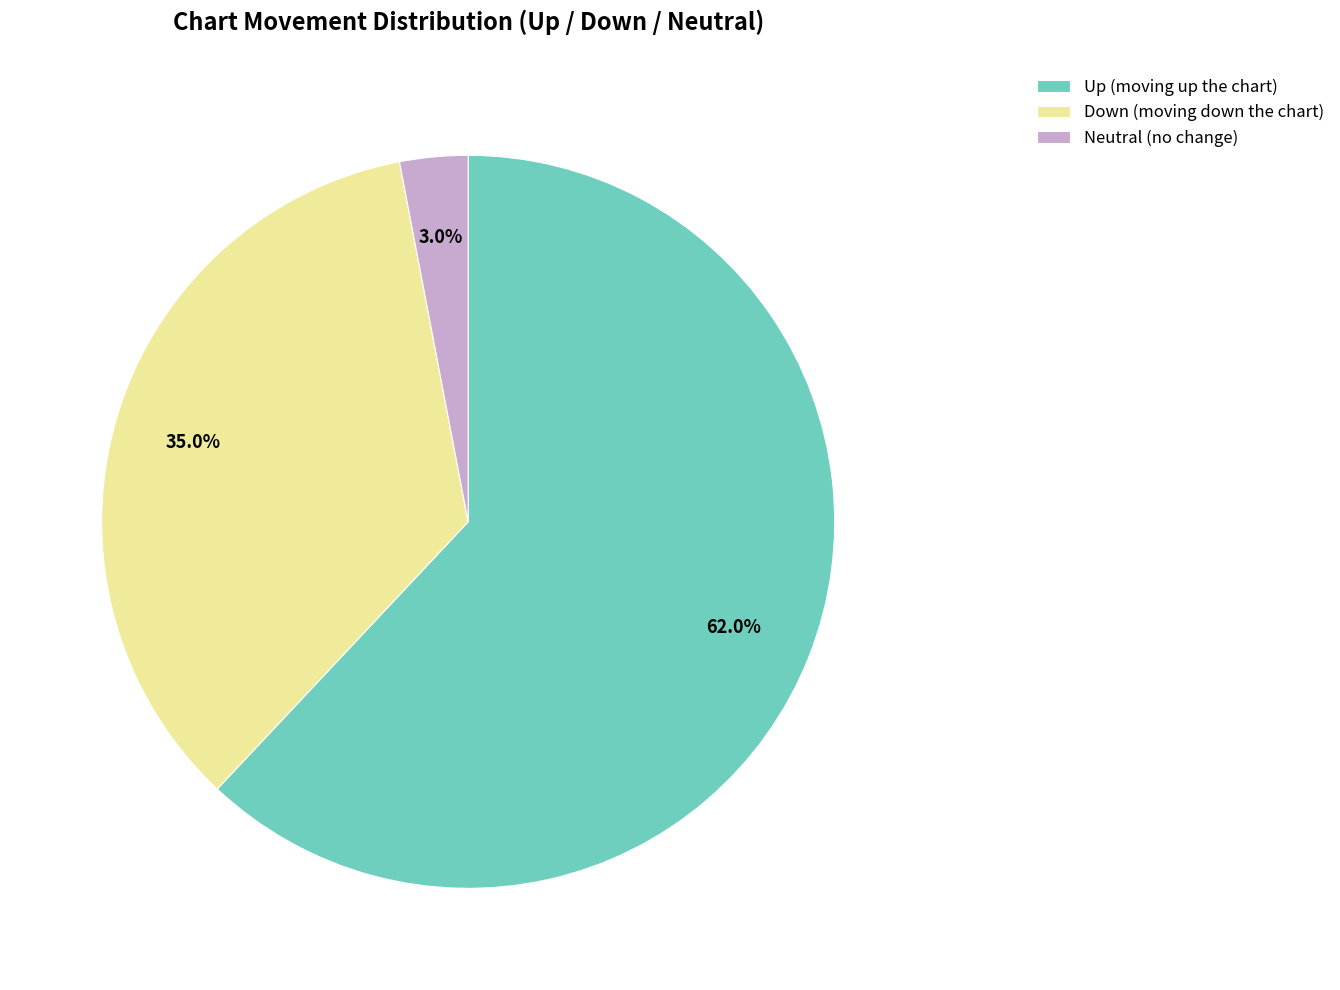

To the nearest percent, what is the average slice percentage?

33%